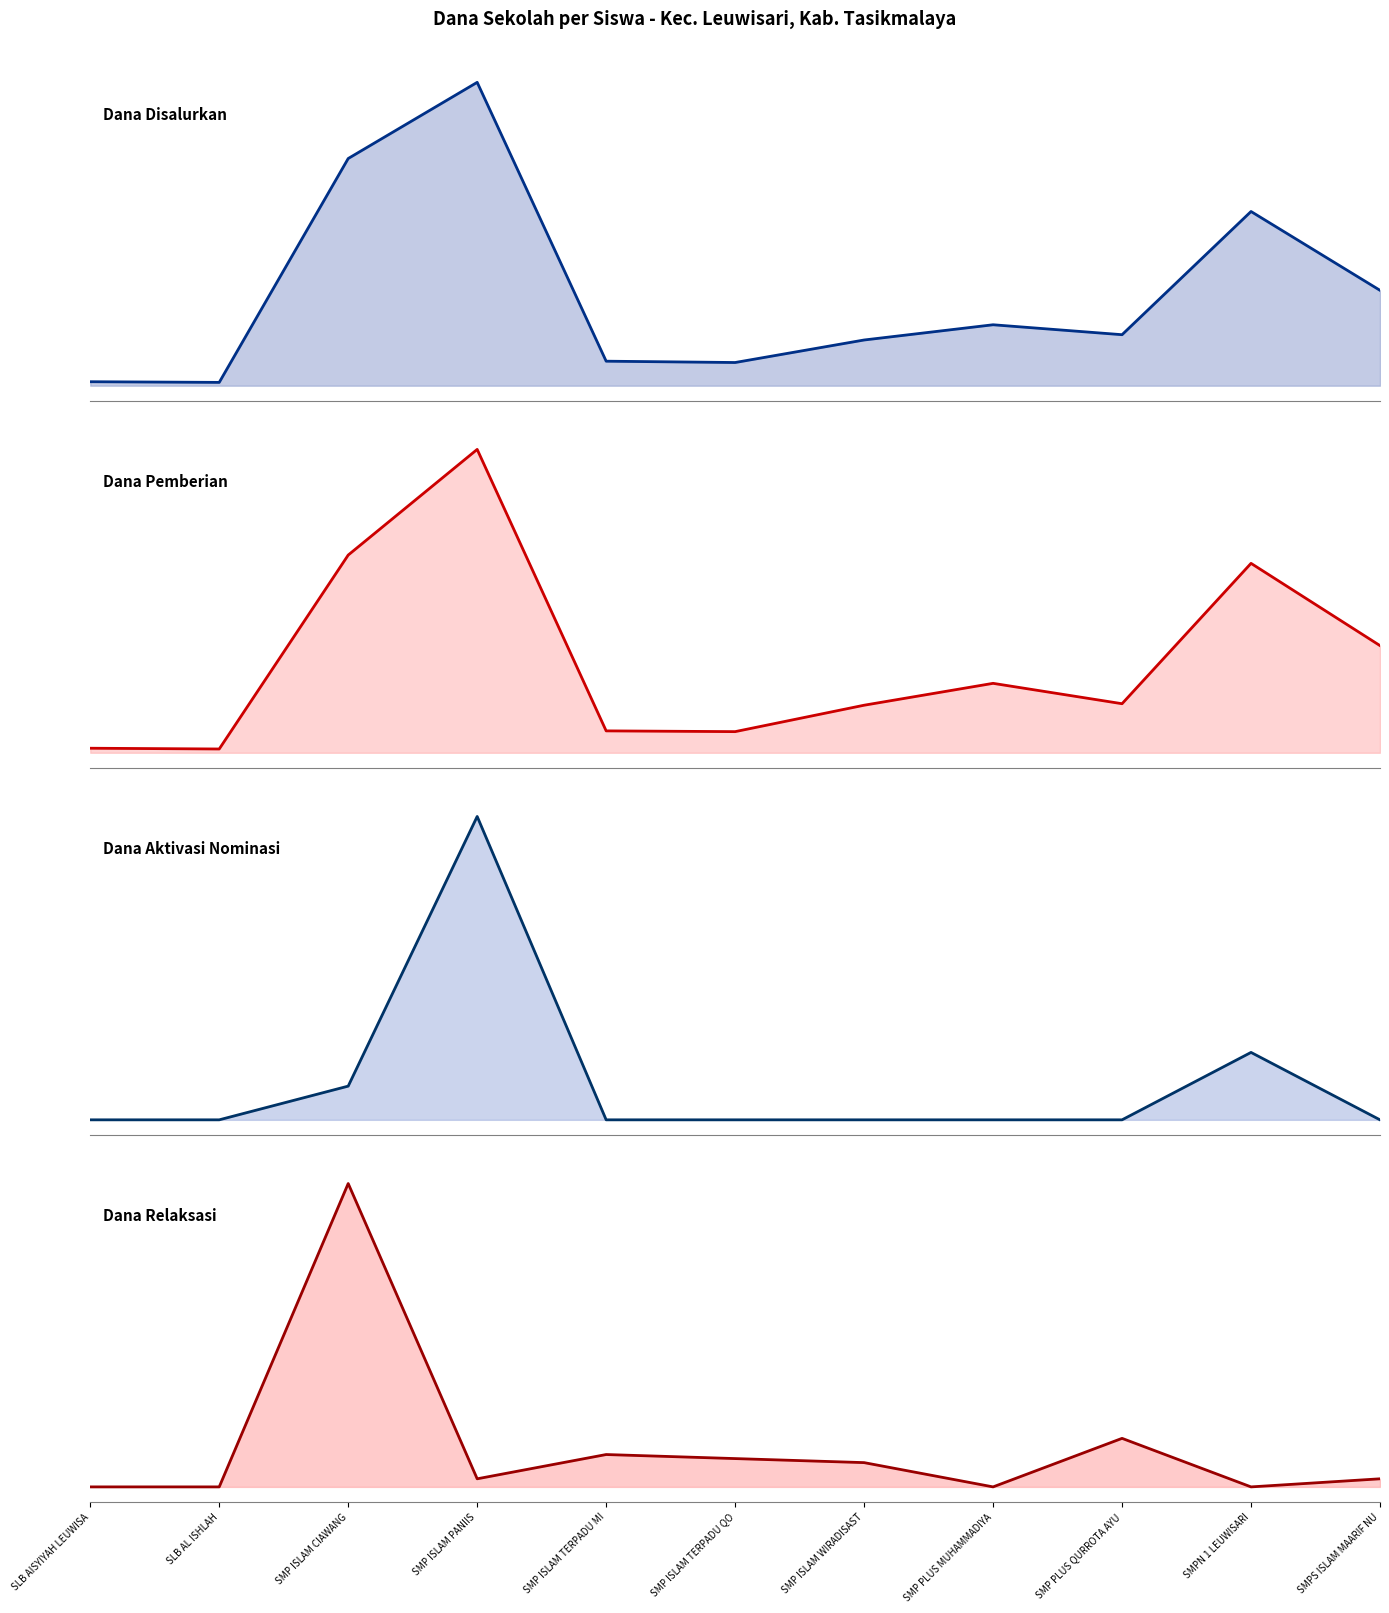

Is the value of Dana Relaksasi at SMP ISLAM PANIIS greater than the value of Dana Disalurkan at SMP ISLAM TERPADU MI?

No